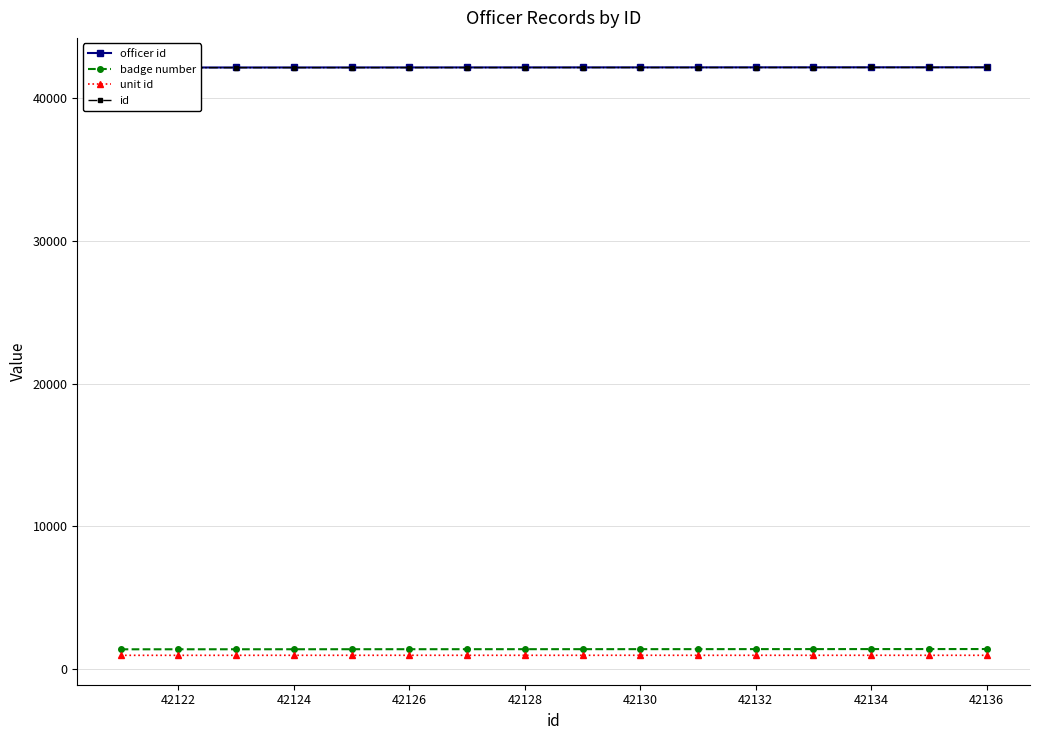

Read the unit id value at 42134.

982